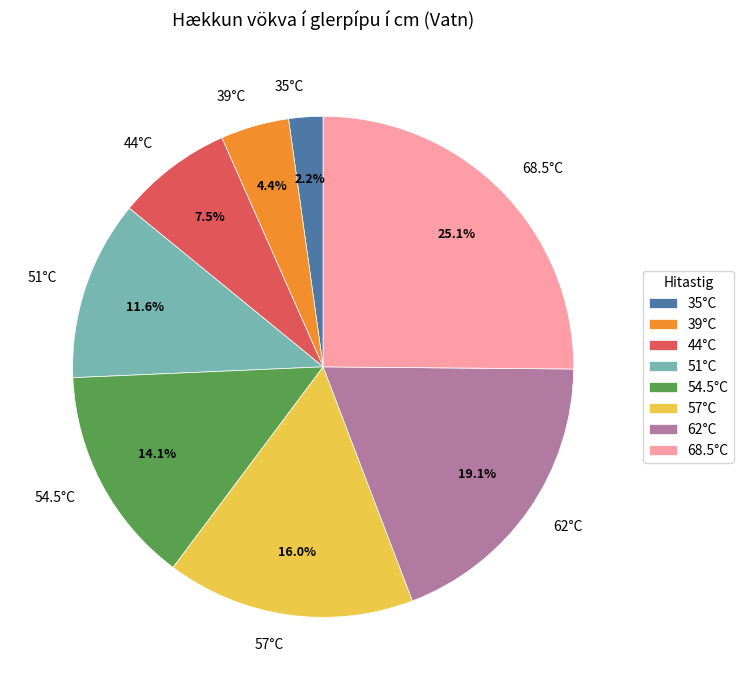

What is the ratio of the value at 57°C to the value at 44°C?

2.1